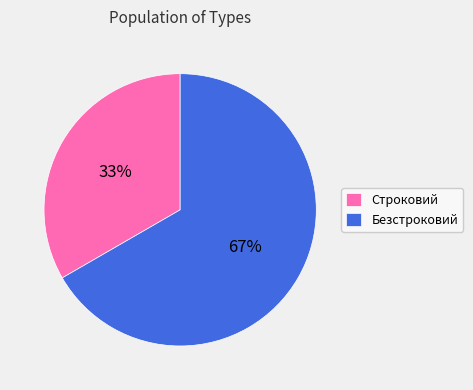

To the nearest percent, what is the combined percentage of Безстроковий and Строковий?

100%